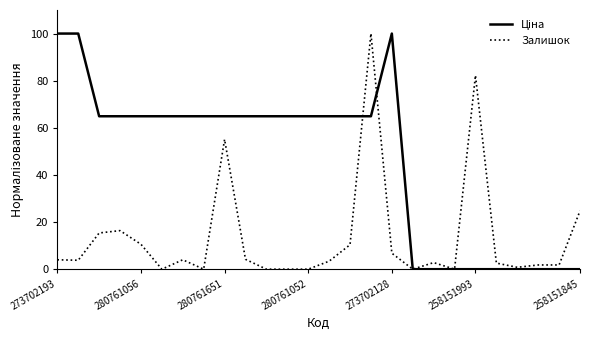

What is the greatest value displayed?

100.0